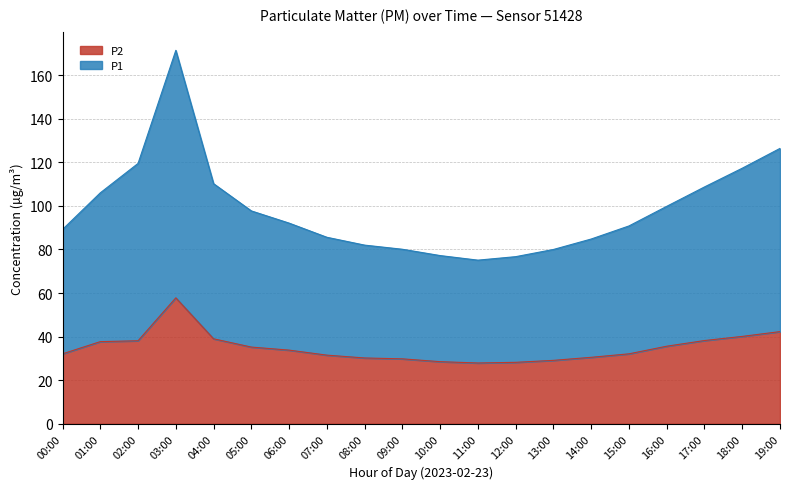

How many lines are shown in the chart?

2